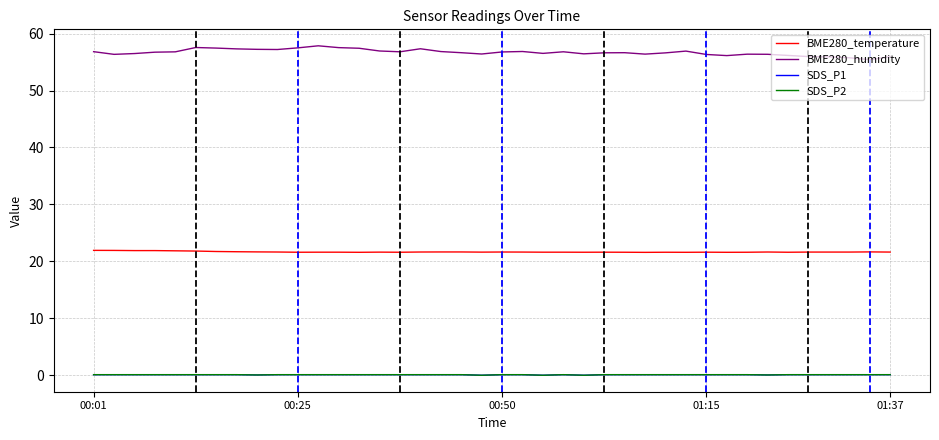

What is the average value of the BME280_humidity series?

56.7